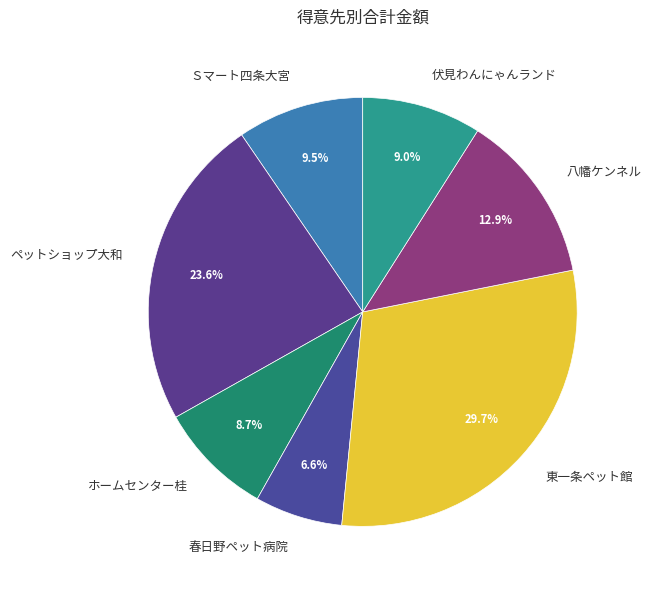

Count the number of slices in the pie.

7